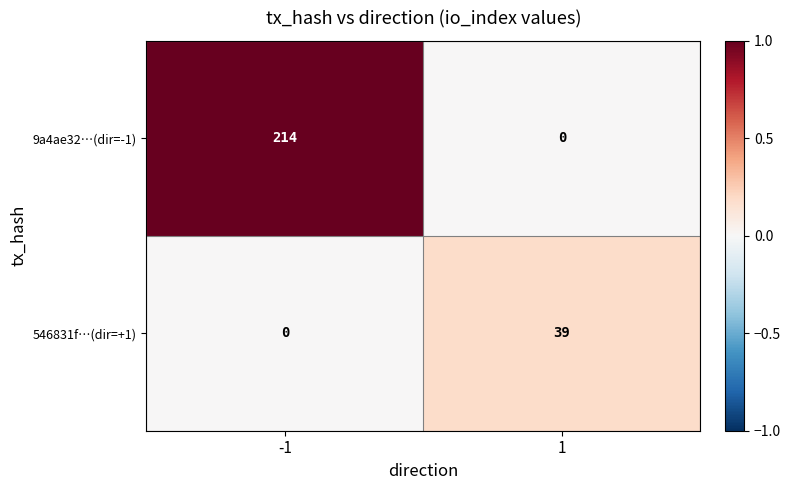

What is the sum of all 9a4ae32…(dir=-1) values?

214